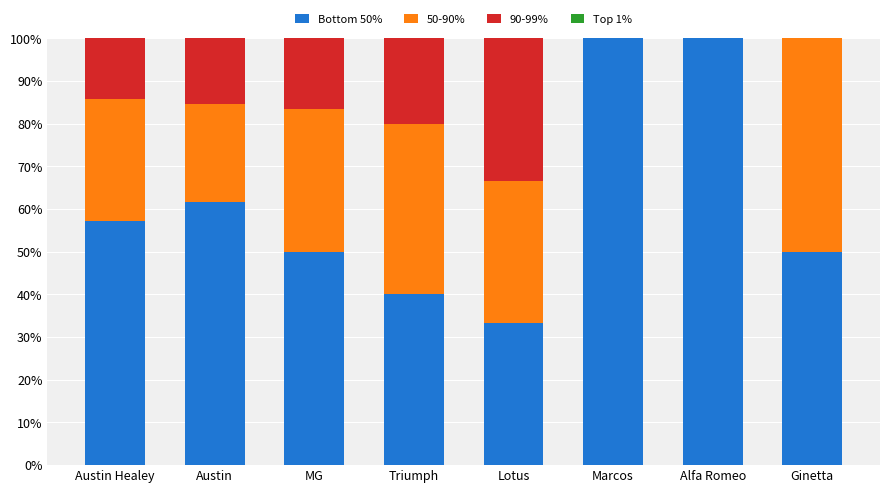

Reading left to right, what are the values for Bottom 50%?

Austin Healey=57.1	Austin=61.5	MG=50.0	Triumph=40.0	Lotus=33.3	Marcos=100.0	Alfa Romeo=100.0	Ginetta=50.0